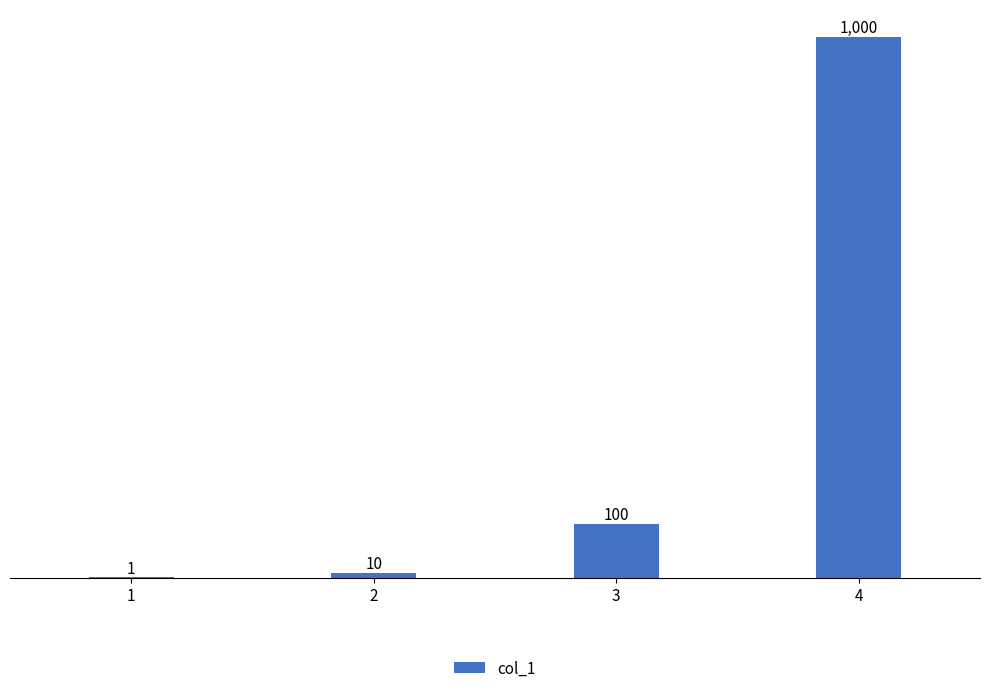

Are the bars grouped side by side (vs. stacked)?

No